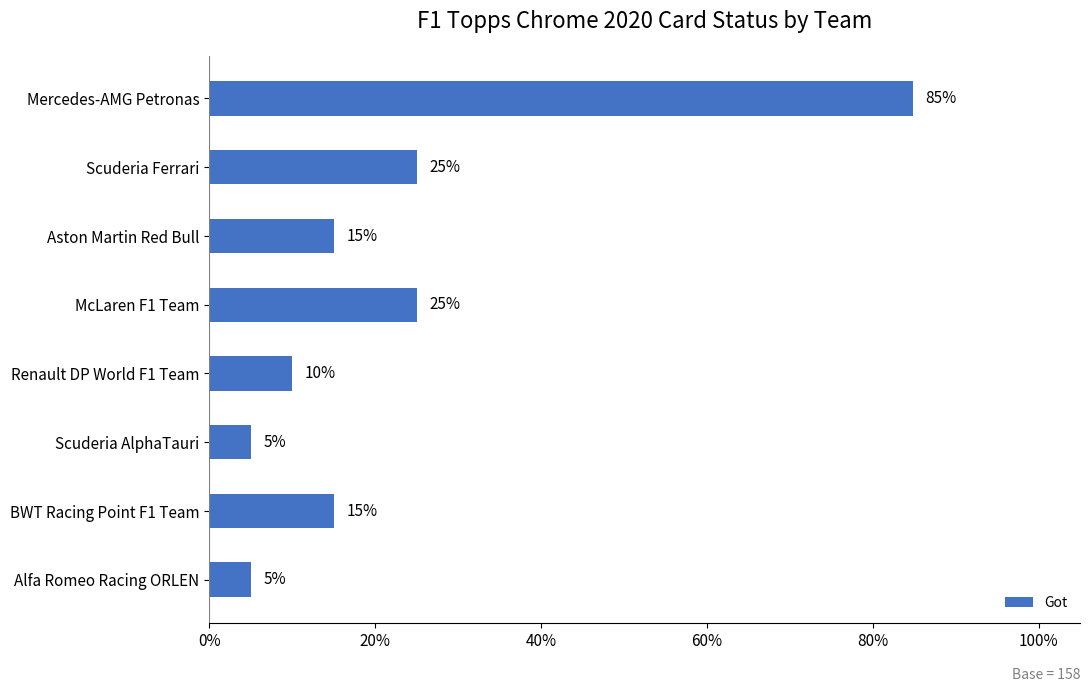

Are the bars horizontal?

Yes